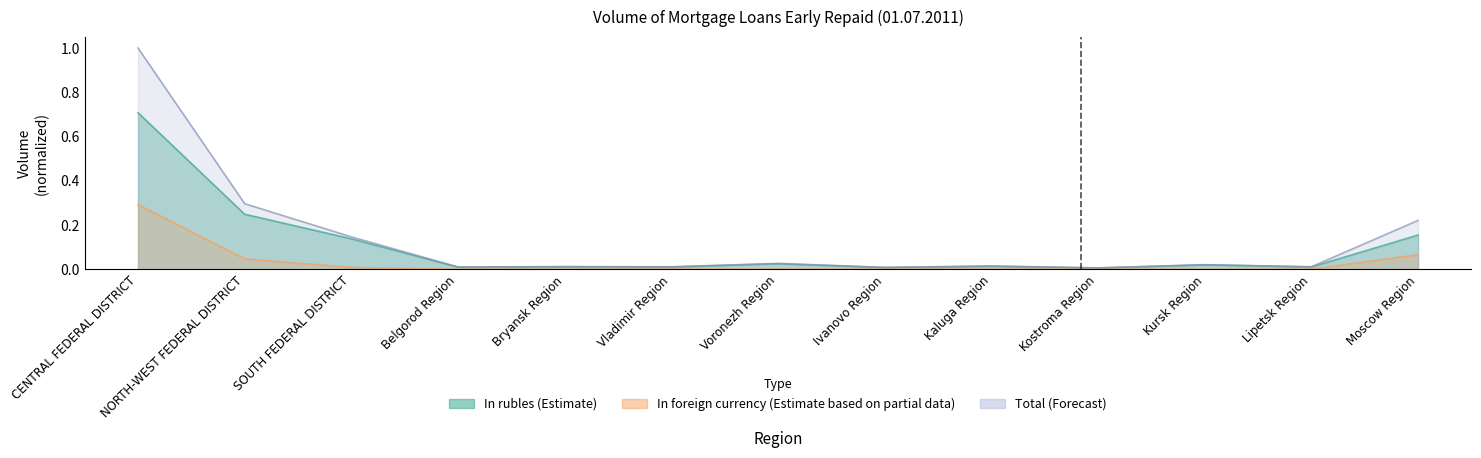

Is the value of Total at CENTRAL FEDERAL DISTRICT greater than the value of In rubles at Bryansk Region?

Yes